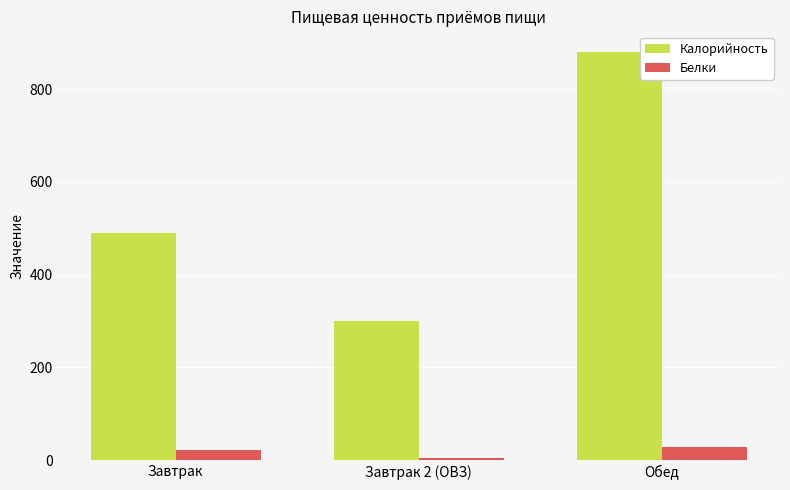

Is it true that Белки equals 27.6 at Обед?

True